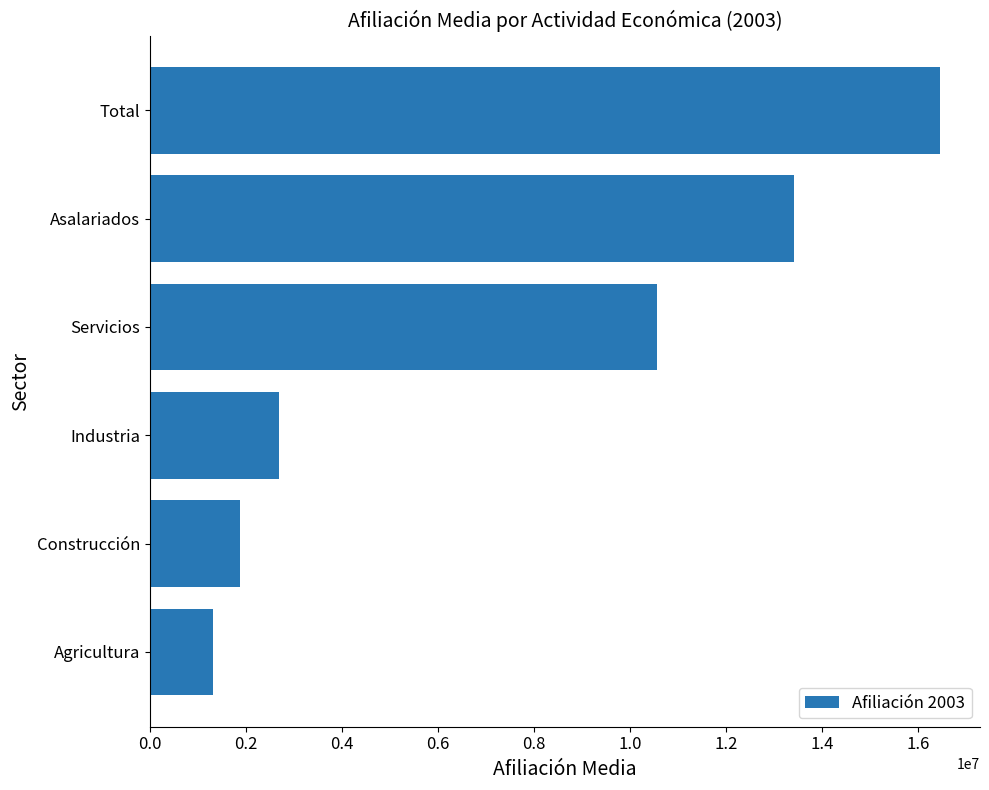

Which category has the highest value across all series?

Total